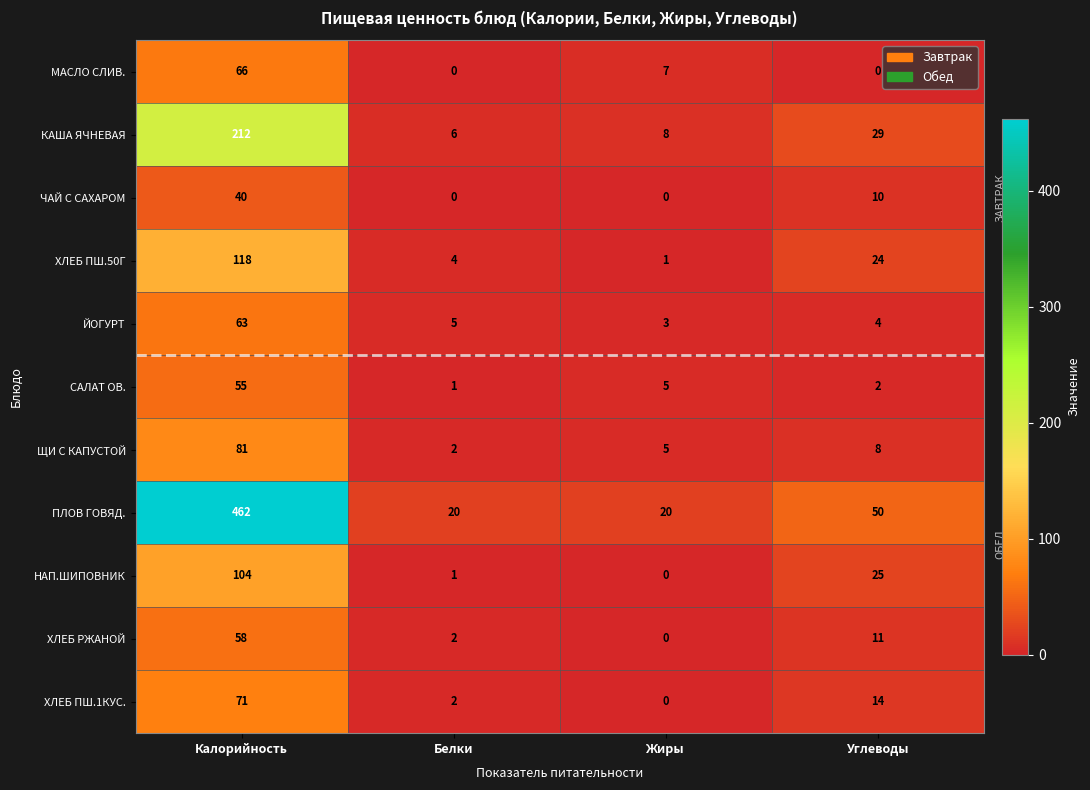

At how many categories does at least one series exceed 152?

1